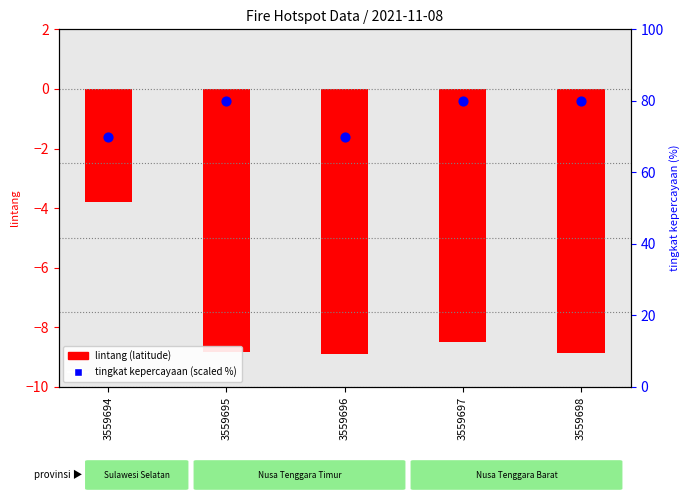

Which series contains the lowest Y value?

lintang (latitude)